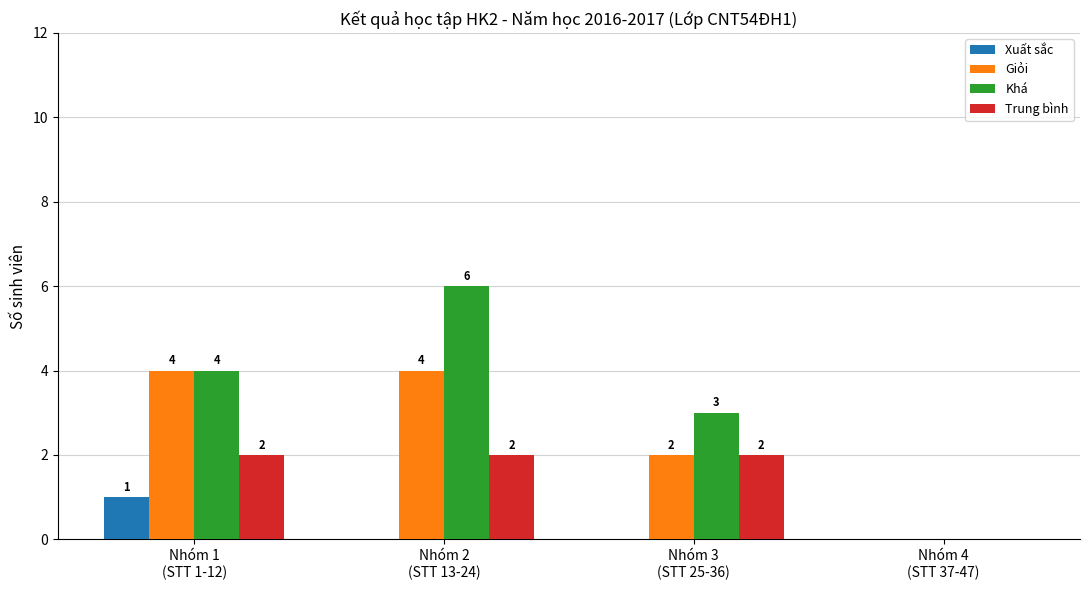

Reading left to right, extract all data points from this chart.

Xuất sắc: Nhóm 1
(STT 1-12)=1	Nhóm 2
(STT 13-24)=0	Nhóm 3
(STT 25-36)=0	Nhóm 4
(STT 37-47)=0
Giỏi: Nhóm 1
(STT 1-12)=4	Nhóm 2
(STT 13-24)=4	Nhóm 3
(STT 25-36)=2	Nhóm 4
(STT 37-47)=0
Khá: Nhóm 1
(STT 1-12)=4	Nhóm 2
(STT 13-24)=6	Nhóm 3
(STT 25-36)=3	Nhóm 4
(STT 37-47)=0
Trung bình: Nhóm 1
(STT 1-12)=2	Nhóm 2
(STT 13-24)=2	Nhóm 3
(STT 25-36)=2	Nhóm 4
(STT 37-47)=0